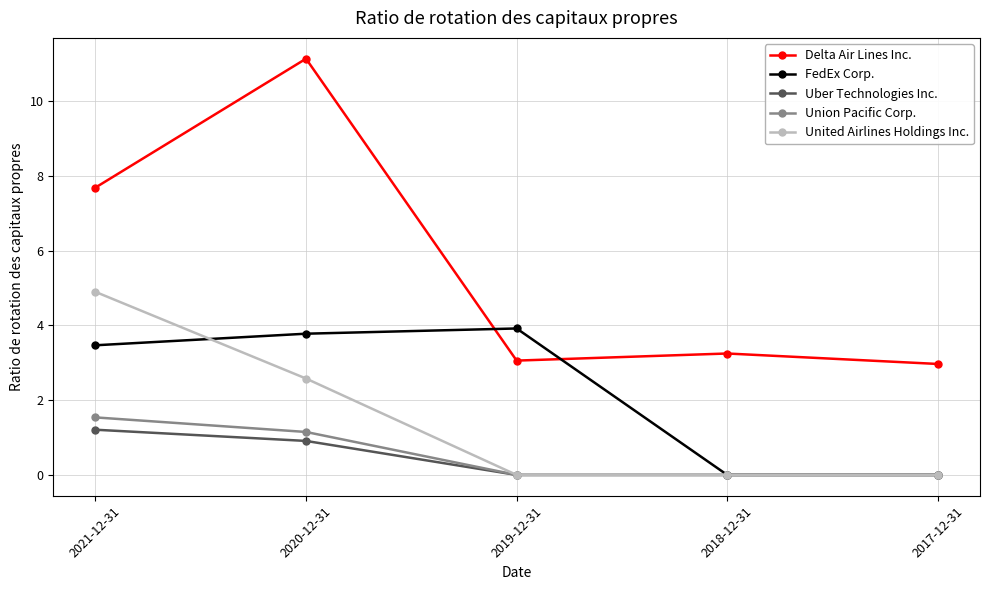

Which series has the largest total across all categories?

Delta Air Lines Inc.